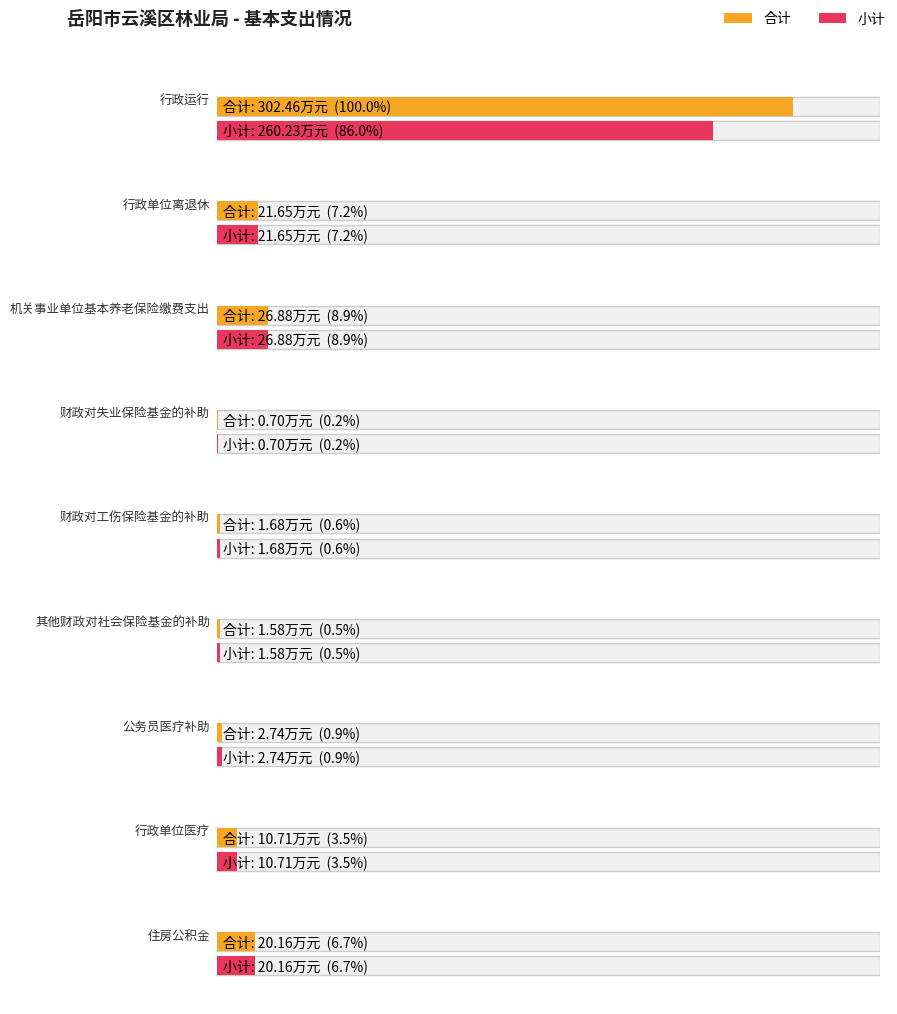

What is the difference between the maximum and minimum values in the 合计 series?

301.8